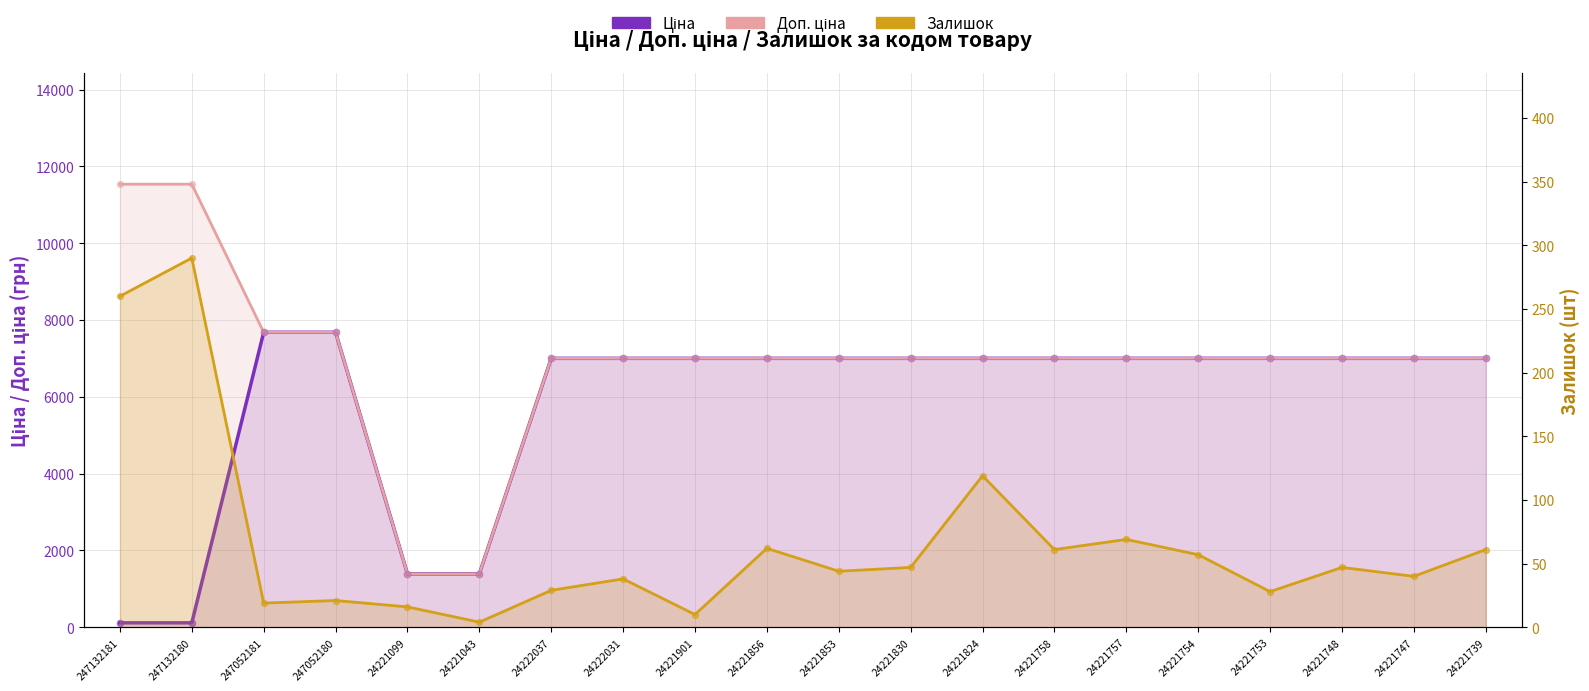

Is the value of Доп. ціна at 24221099 greater than the value of Залишок at 24221757?

Yes